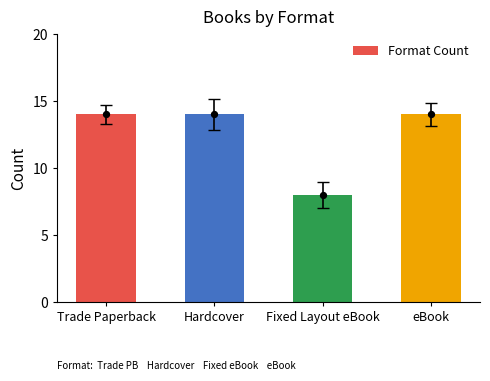

Which has a higher value, eBook or Fixed Layout eBook?

eBook